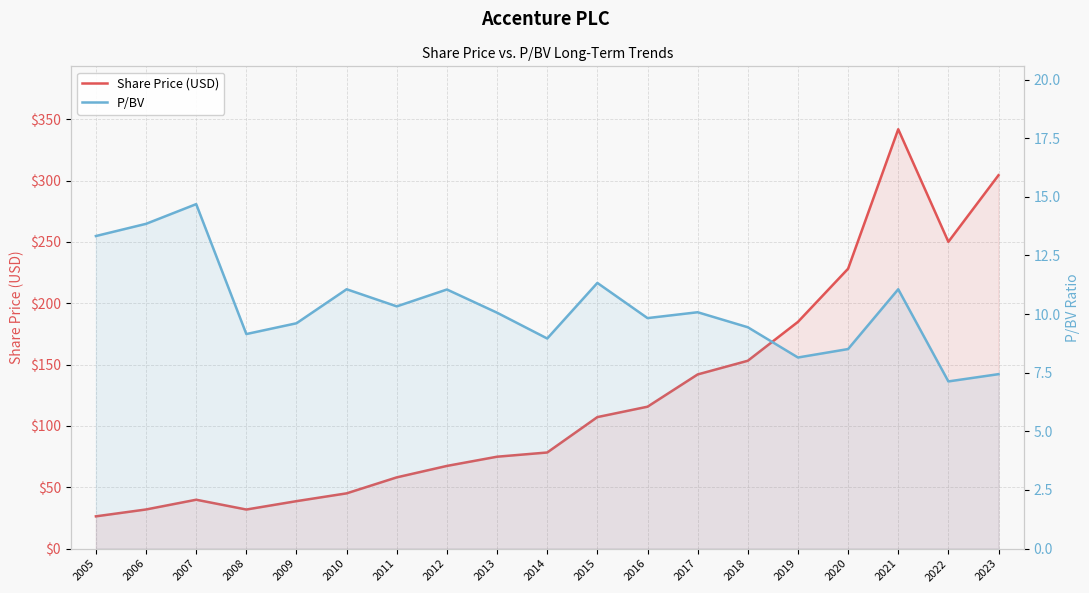

What is the average value of the Share Price (USD) series?

122.1